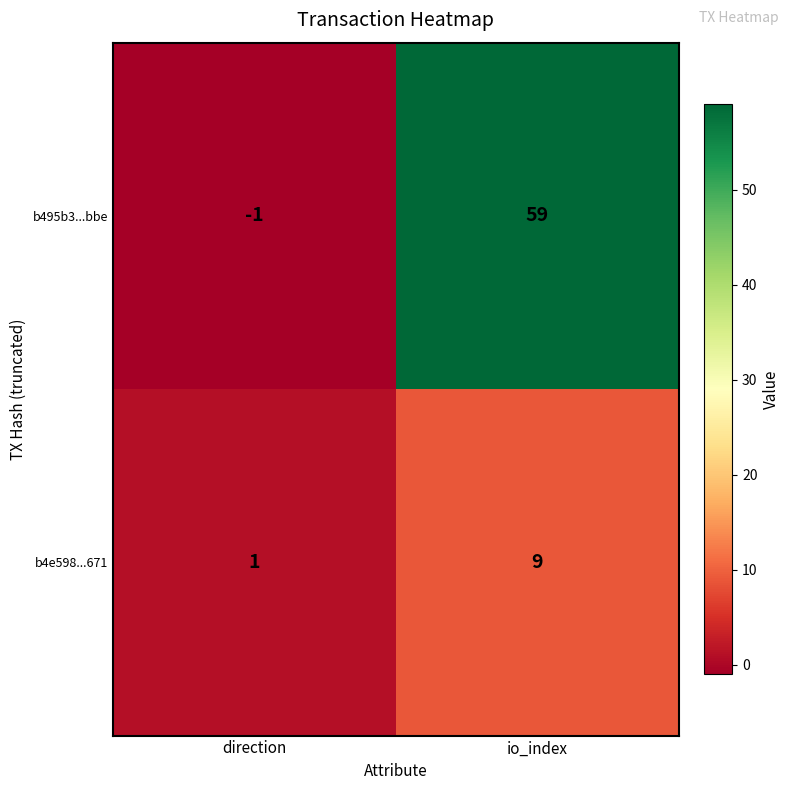

True or false: b495b3...bbe has a value of 30 at io_index.

False